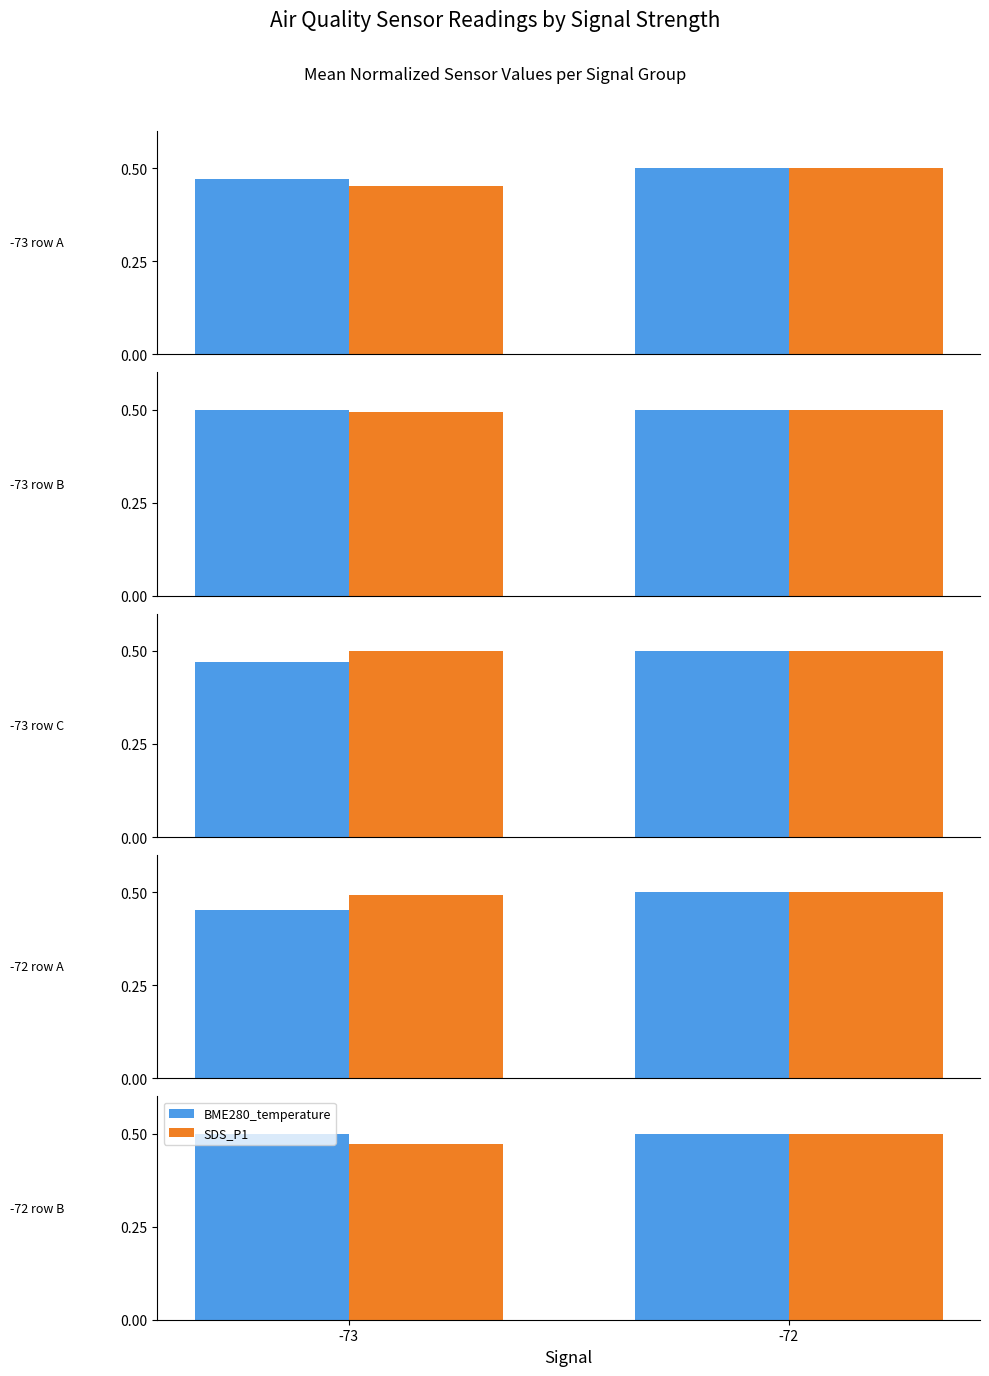

Which series has the widest spread of values?

SDS_P2